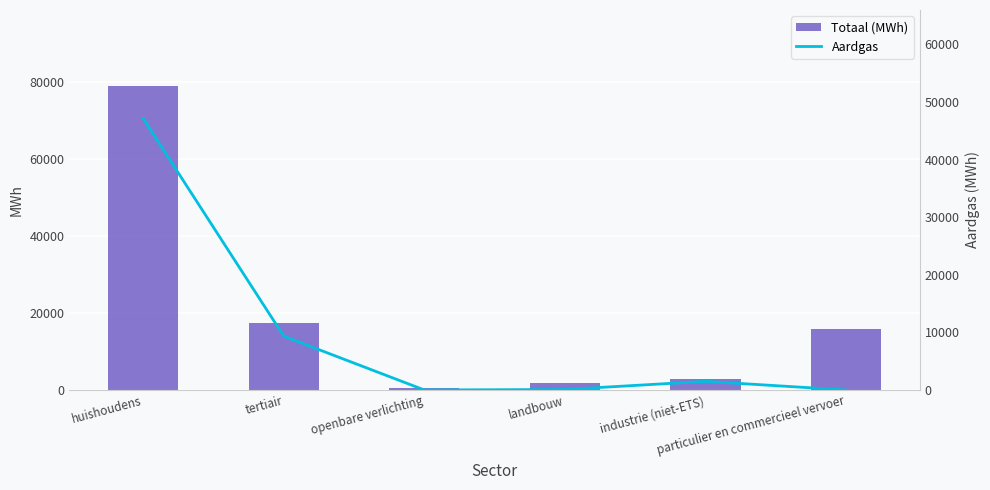

Which series has the largest total across all categories?

Totaal (MWh)